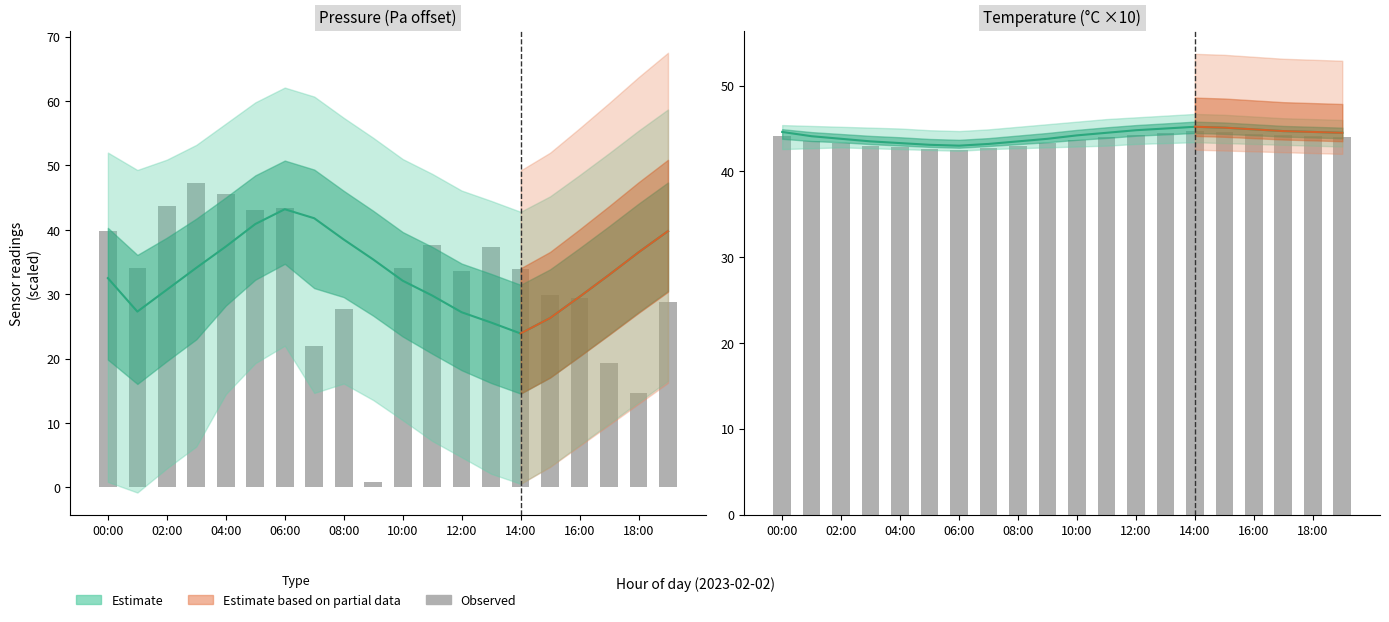

What position from the left is 12:00?

13